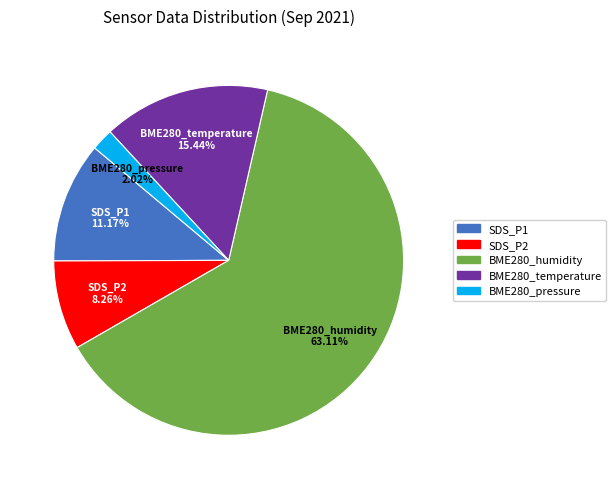

Do BME280_humidity and SDS_P2 together represent more than half of the pie?

Yes